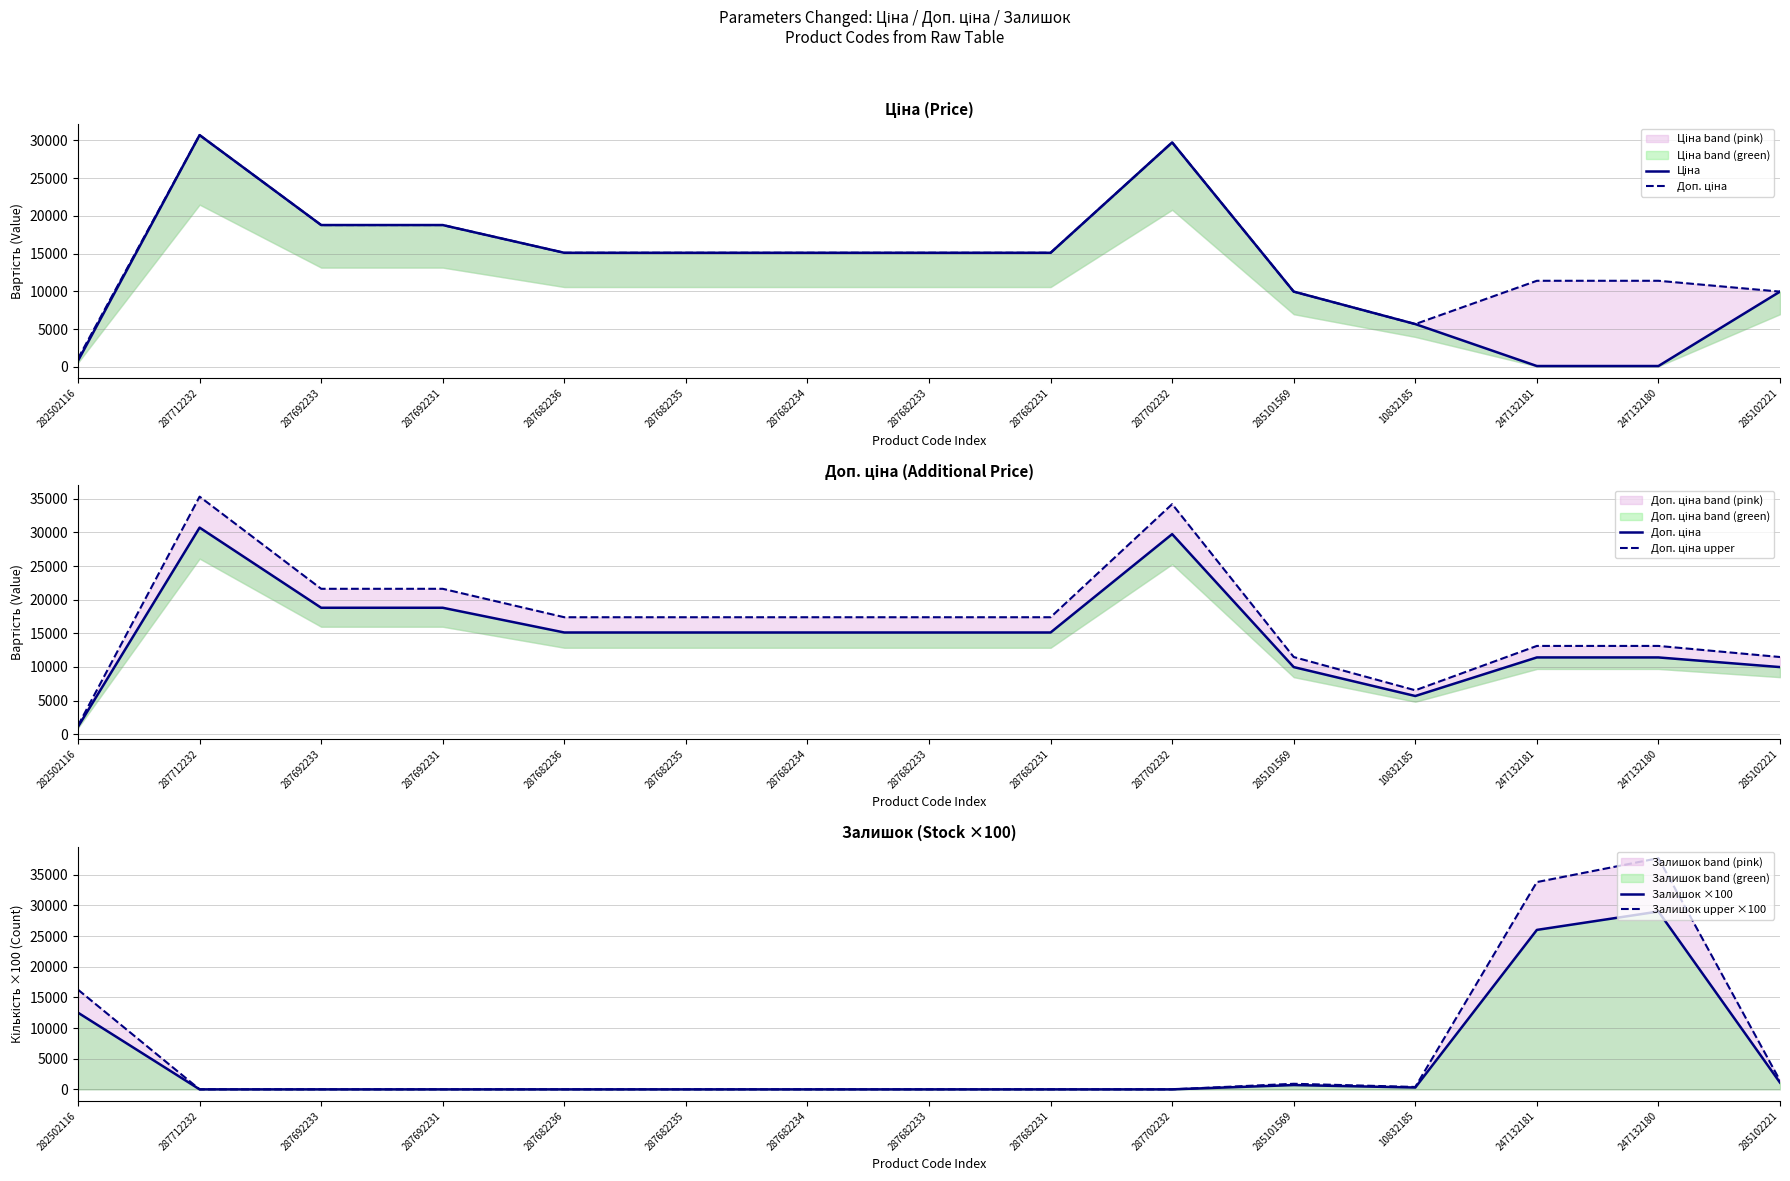

Does the chart display data point markers on the line(s)?

No